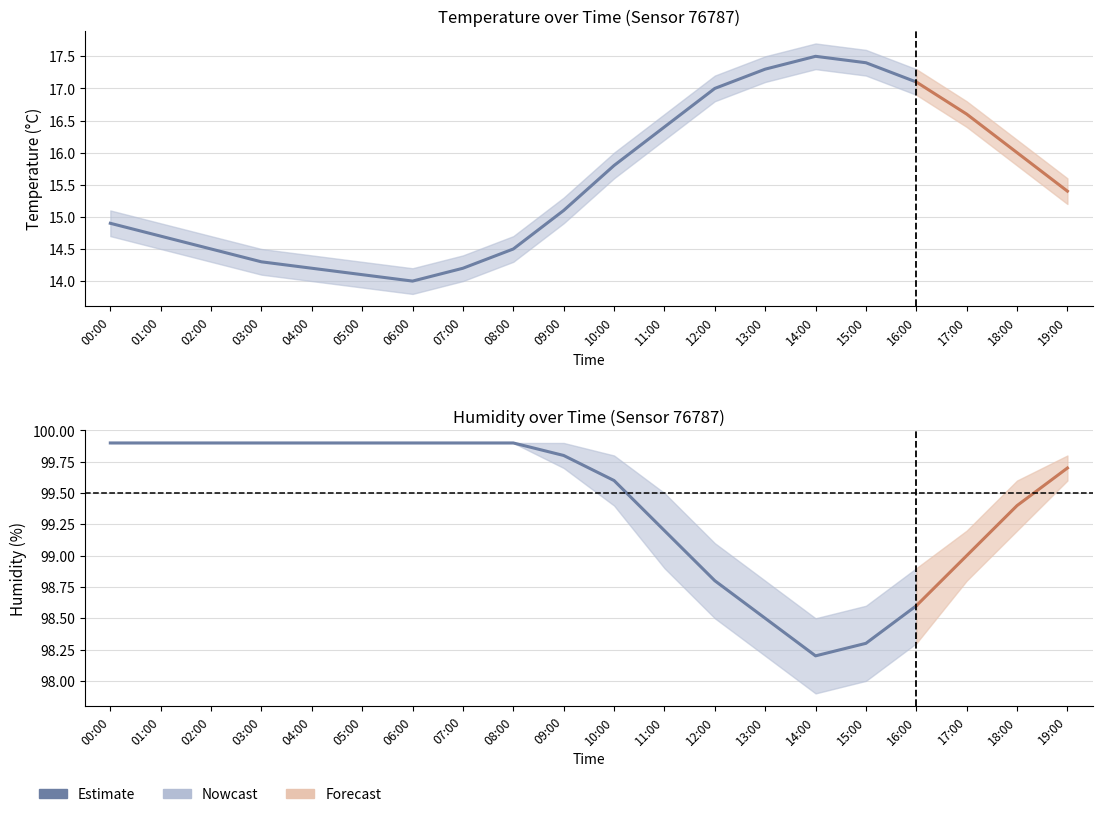

How many data points are above 99?

12